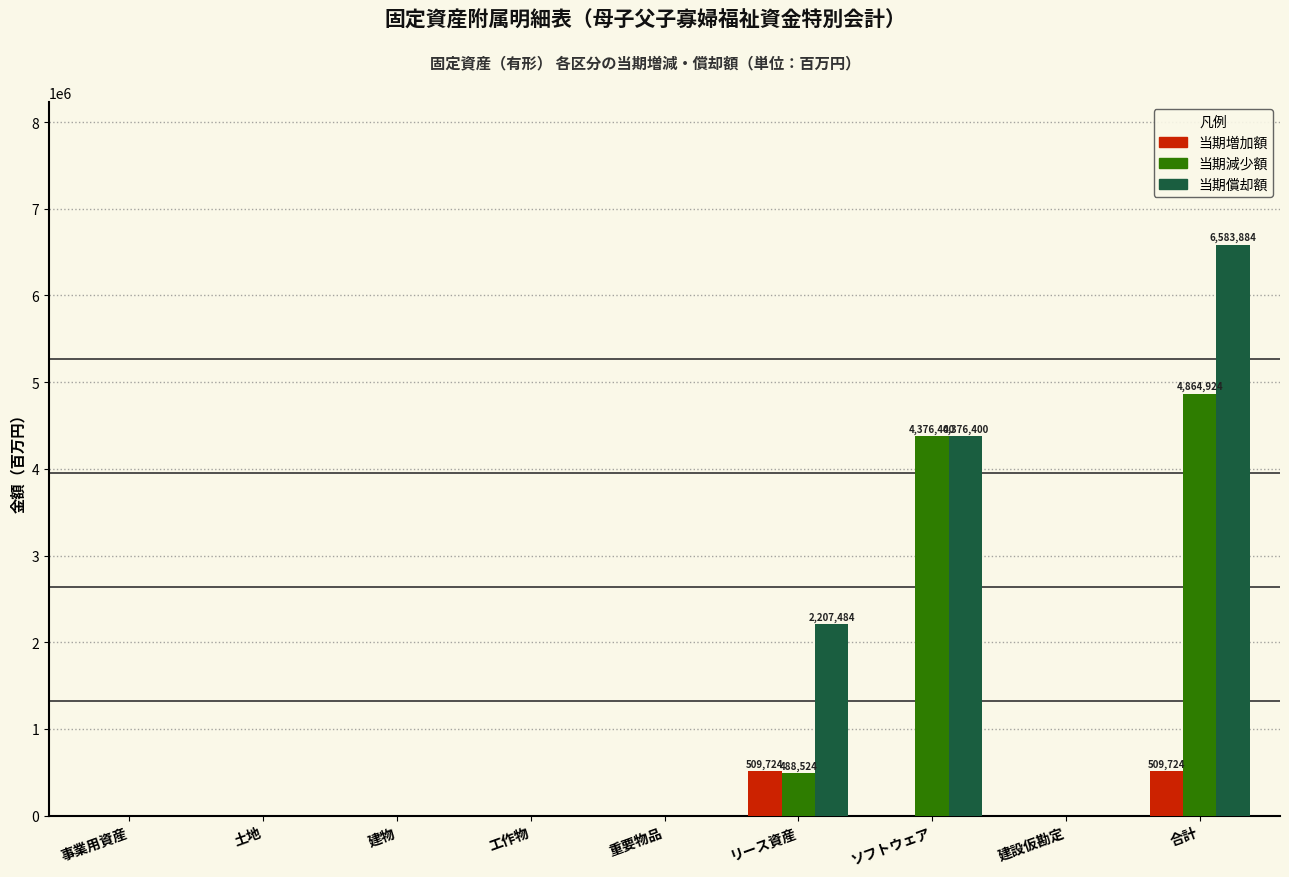

At which category is the sum across all series the highest?

合計